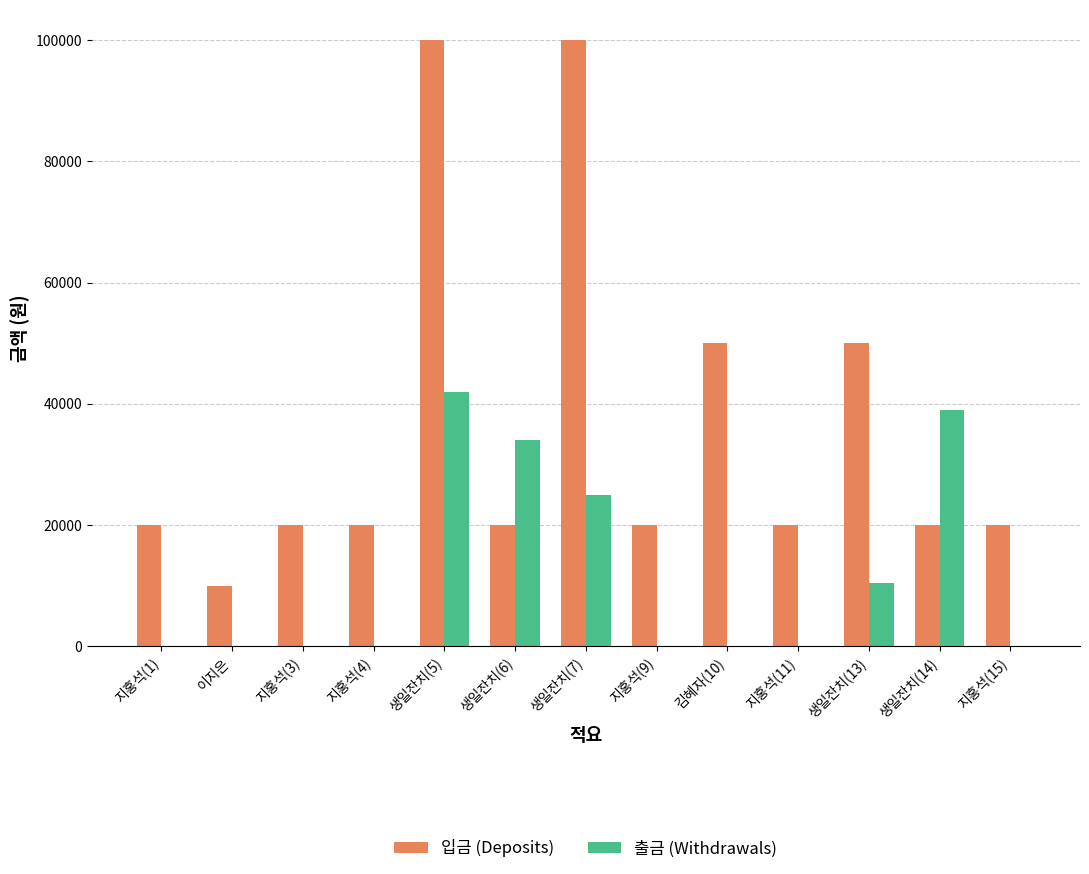

Reading left to right, list all the values displayed in this chart.

입금 (Deposits): 20000	10000	20000	20000	100000	20000	100000	20000	50000	20000	50000	20000	20000
출금 (Withdrawals): 0	0	0	0	41870	34000	25000	0	0	0	10450	39000	0